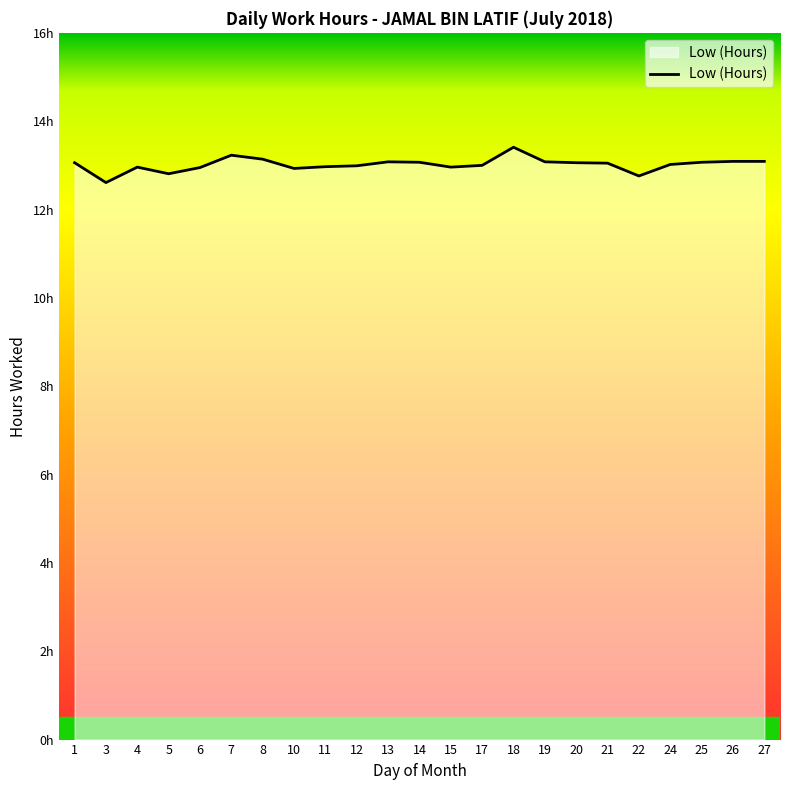

Which has a higher value, 20 or 17?

20